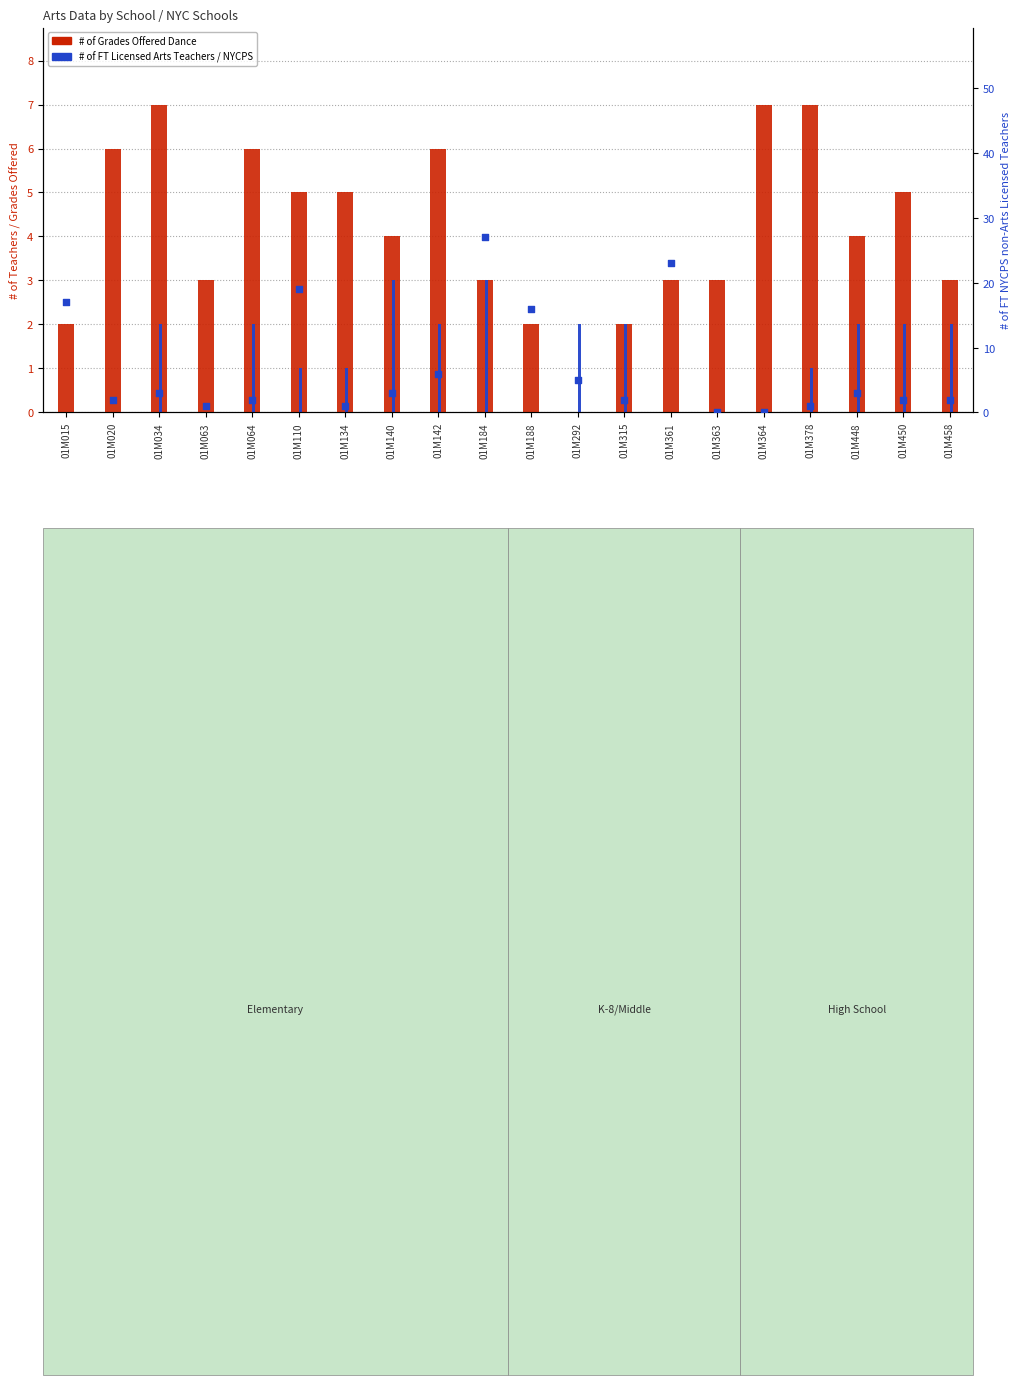

Which series contains the highest Y value?

# of FT NYCPS non-Arts Licensed Teachers